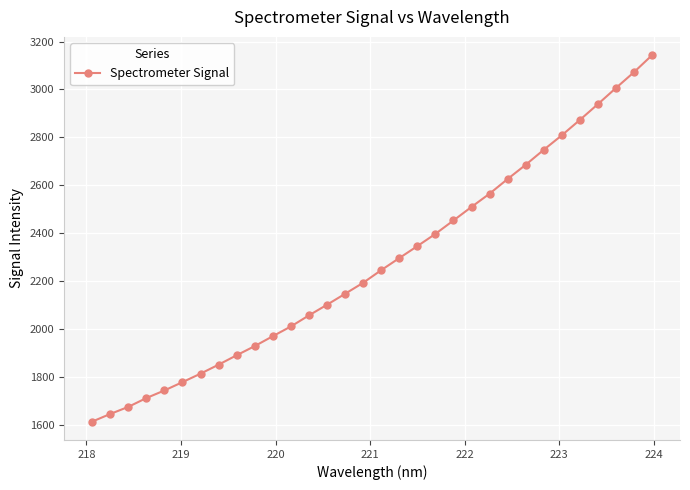

What is the sum of all values?

72862.6